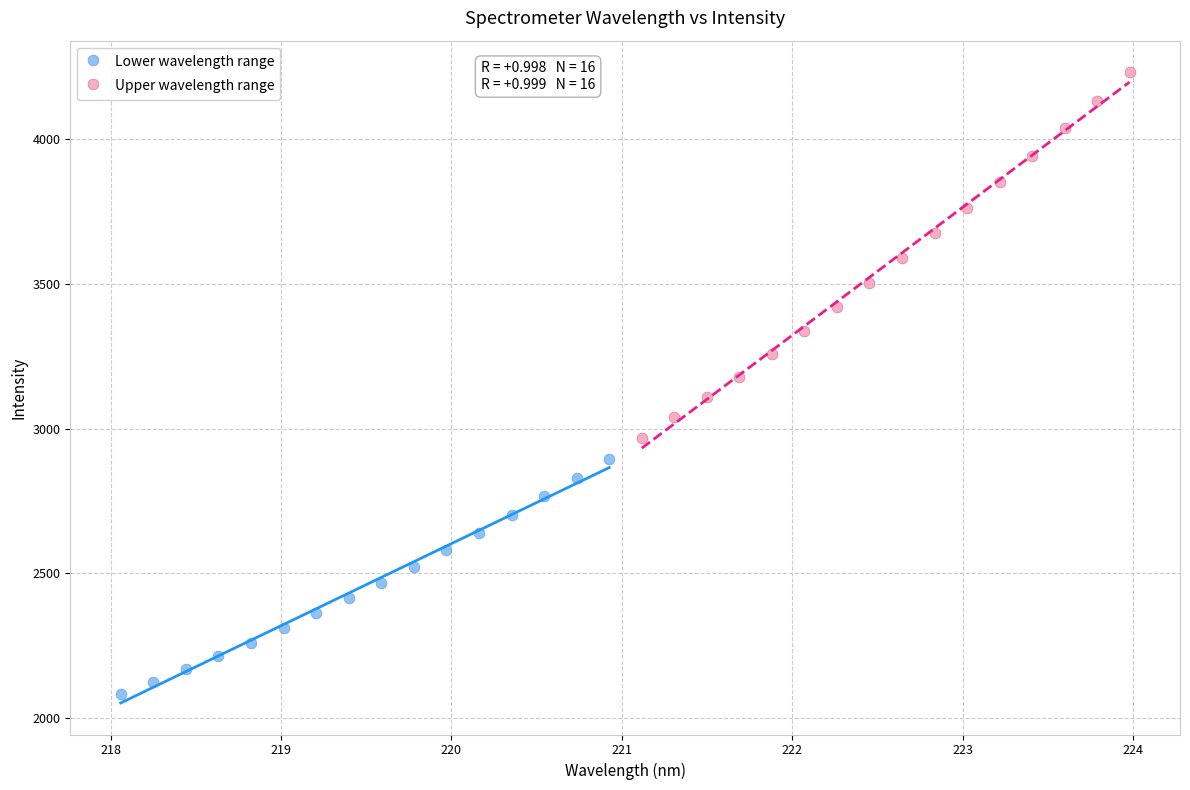

Which series reaches the minimum Y coordinate?

Lower wavelength range